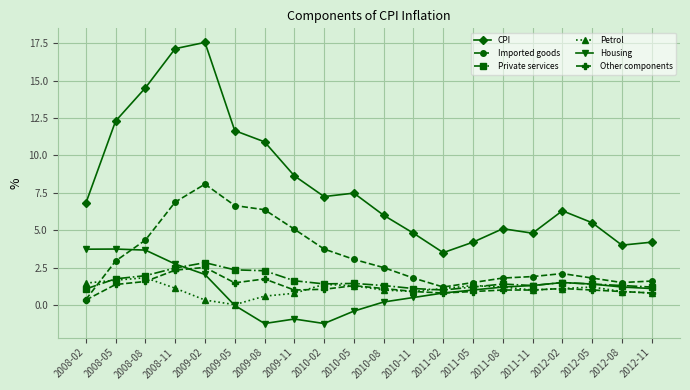

How many distinct data groups are displayed?

6